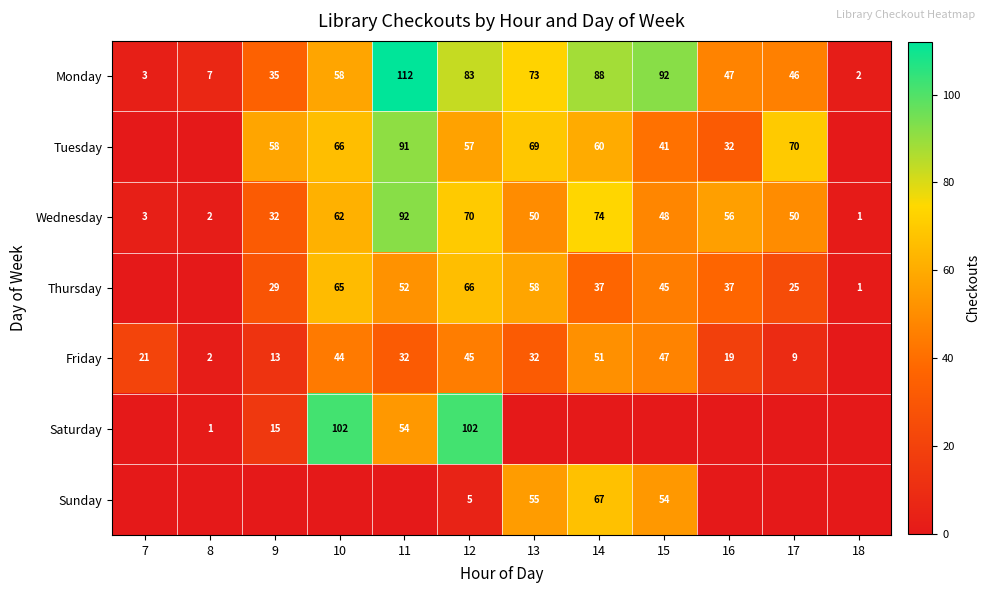

What is the lowest value of the Monday series?

2